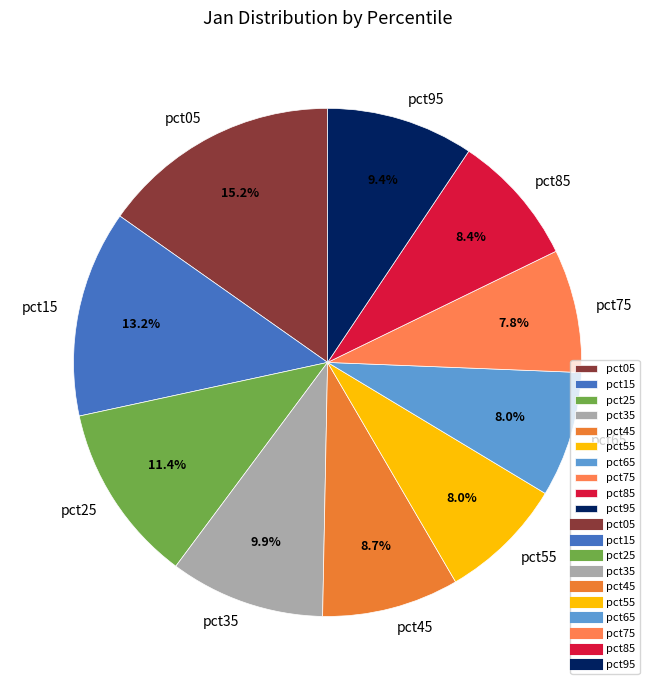

How many segments does this pie chart have?

10